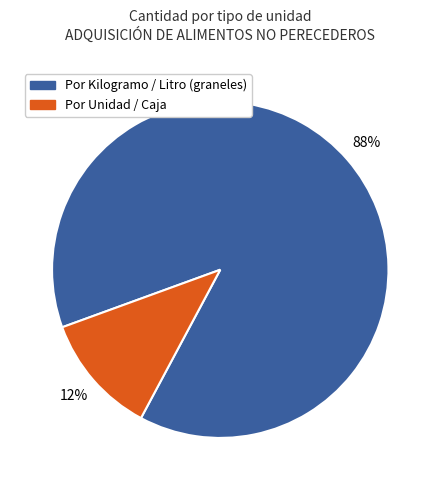

To the nearest percent, what is the average slice percentage?

50%